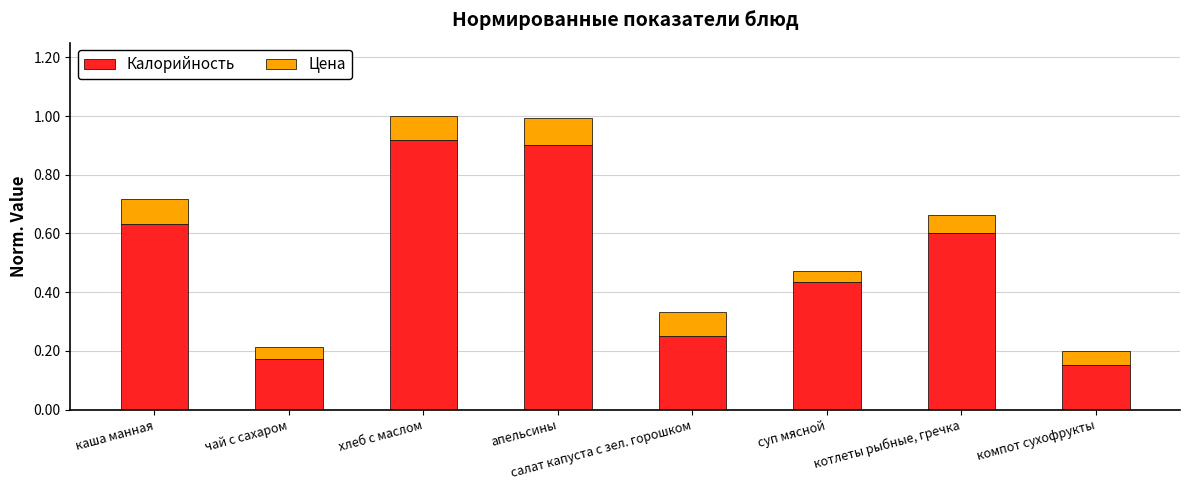

Rank the categories by Калорийность value from lowest to highest.

компот сухофрукты, чай с сахаром, салат капуста с зел. горошком, суп мясной, котлеты рыбные, гречка, каша манная, апельсины, хлеб с маслом